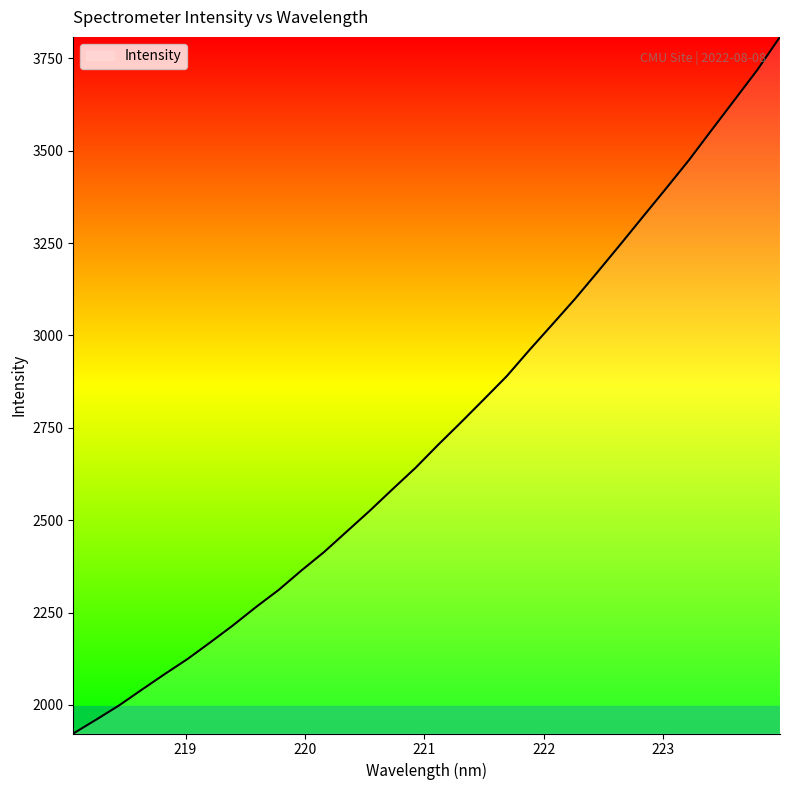

What is the greatest value displayed?

3807.9